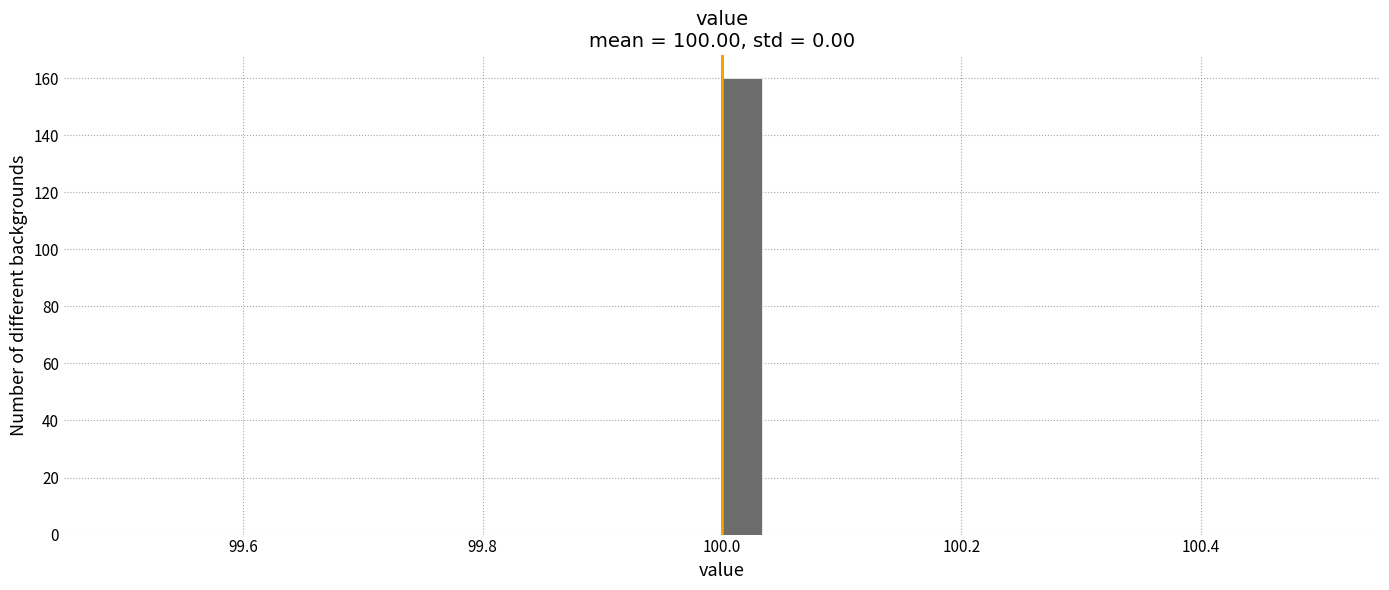

Around what value on the x-axis is the tallest bar? Give the approximate position of its centre, as read against the axis.

100.02